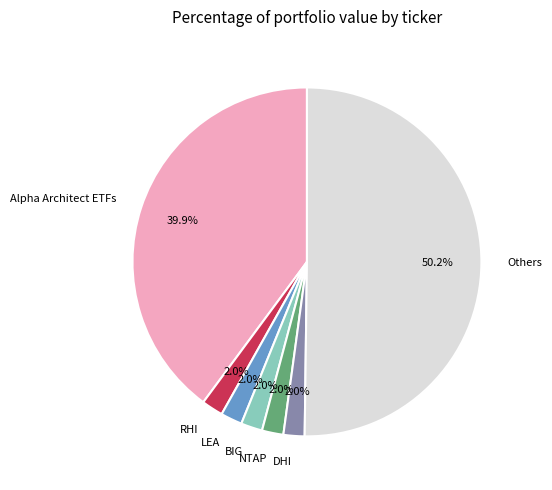

How many slices are in this pie chart?

7